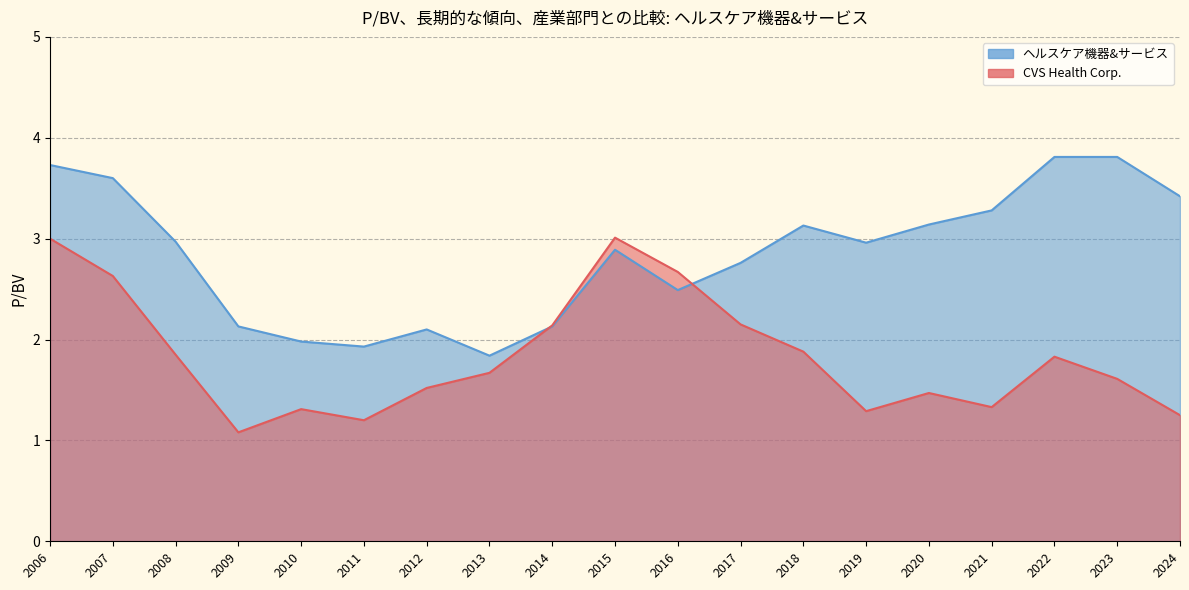

True or false: CVS Health Corp. and ヘルスケア機器&サービス cross at least once.

True